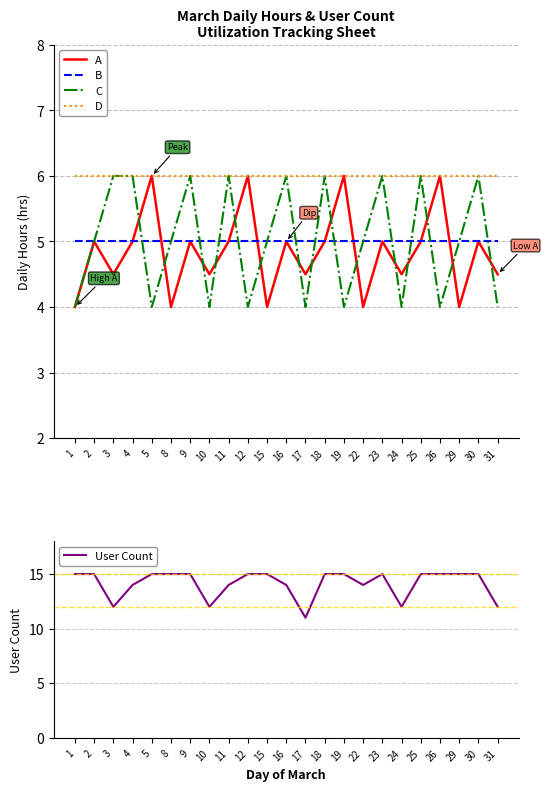

Reading left to right, what are all the values shown in this chart?

A: 4.0	5.0	4.5	5.0	6.0	4.0	5.0	4.5	5.0	6.0	4.0	5.0	4.5	5.0	6.0	4.0	5.0	4.5	5.0	6.0	4.0	5.0	4.5
B: 5.0	5.0	5.0	5.0	5.0	5.0	5.0	5.0	5.0	5.0	5.0	5.0	5.0	5.0	5.0	5.0	5.0	5.0	5.0	5.0	5.0	5.0	5.0
C: 4.0	5.0	6.0	6.0	4.0	5.0	6.0	4.0	6.0	4.0	5.0	6.0	4.0	6.0	4.0	5.0	6.0	4.0	6.0	4.0	5.0	6.0	4.0
D: 6.0	6.0	6.0	6.0	6.0	6.0	6.0	6.0	6.0	6.0	6.0	6.0	6.0	6.0	6.0	6.0	6.0	6.0	6.0	6.0	6.0	6.0	6.0
User Count: 15.0	15.0	12.0	14.0	15.0	15.0	15.0	12.0	14.0	15.0	15.0	14.0	11.0	15.0	15.0	14.0	15.0	12.0	15.0	15.0	15.0	15.0	12.0